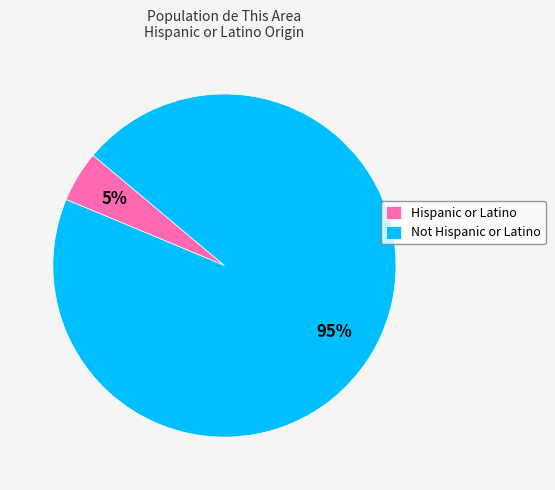

Count the number of slices in the pie.

2